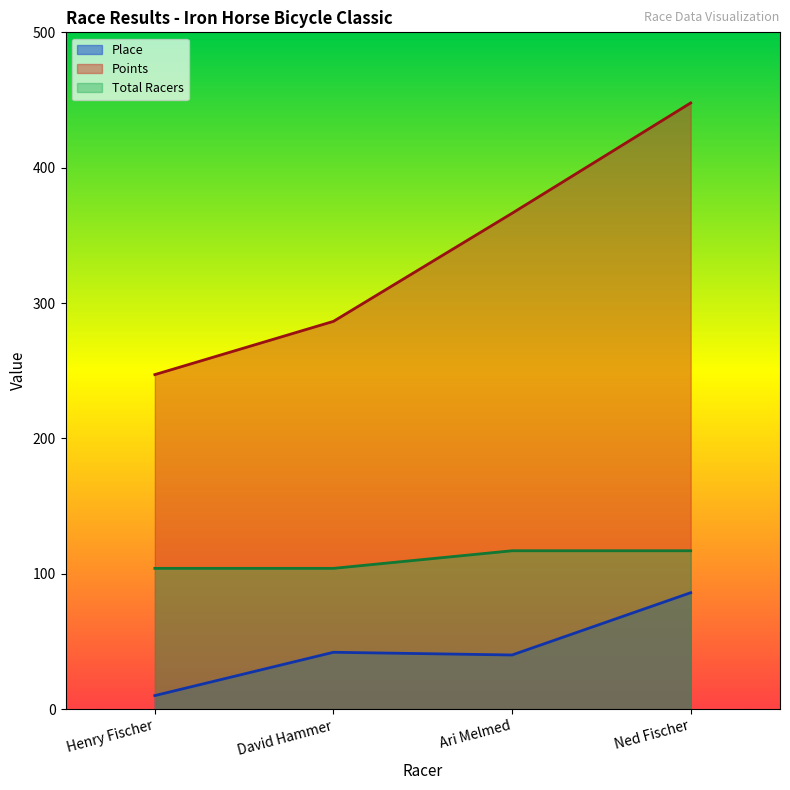

Reading left to right, what are all the values shown in this chart?

Place: Henry Fischer=10.0	David Hammer=42.0	Ari Melmed=40.0	Ned Fischer=86.0
Points: Henry Fischer=247.1	David Hammer=286.5	Ari Melmed=366.3	Ned Fischer=447.8
Total Racers: Henry Fischer=104.0	David Hammer=104.0	Ari Melmed=117.0	Ned Fischer=117.0